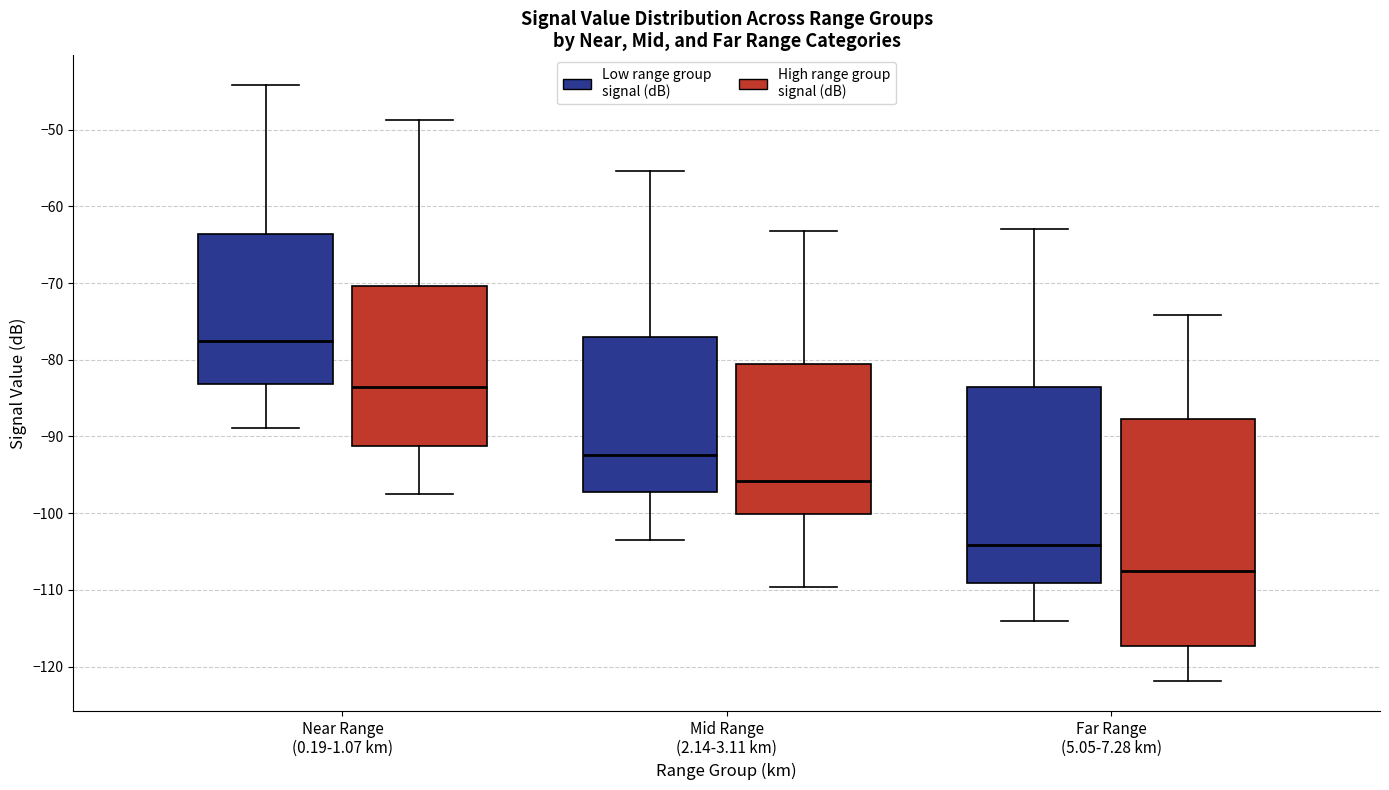

Reading left to right, read every box against the y-axis: the position of its median line, the range the box covers, and the ends of its whiskers. The values are not printed on the chart, so give them approximately, as read against the axis.

Near Range (0.19-1.07 km) (Low range group signal (dB)): median -78, box -83 to -64, whiskers -89 to -44
Near Range (0.19-1.07 km) (High range group signal (dB)): median -84, box -91 to -70, whiskers -97 to -49
Mid Range (2.14-3.11 km) (Low range group signal (dB)): median -92, box -97 to -77, whiskers -103 to -55
Mid Range (2.14-3.11 km) (High range group signal (dB)): median -96, box -100 to -80, whiskers -110 to -63
Far Range (5.05-7.28 km) (Low range group signal (dB)): median -104, box -109 to -83, whiskers -114 to -63
Far Range (5.05-7.28 km) (High range group signal (dB)): median -107, box -117 to -88, whiskers -122 to -74